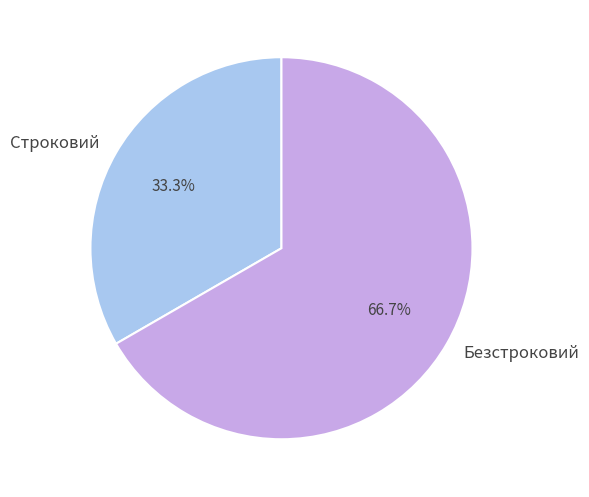

What is the ratio of the value at Строковий to the value at Безстроковий?

0.5